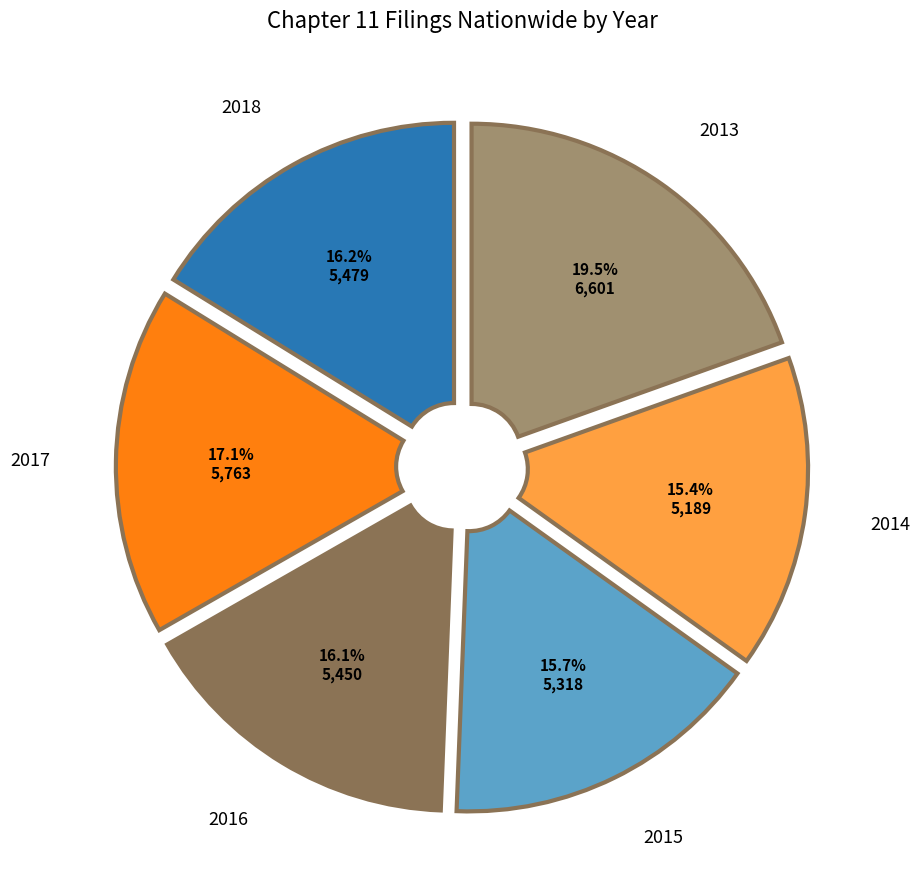

Is 2016 the majority of the pie?

No